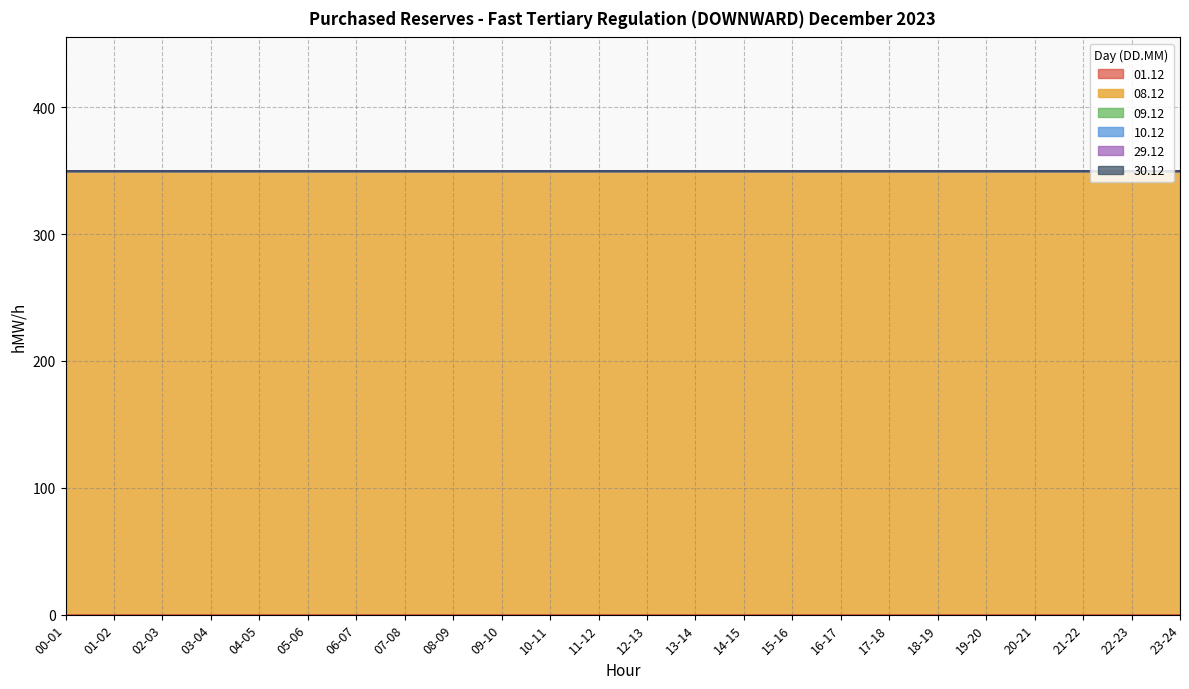

At which category does the chart reach its minimum across all series?

00-01